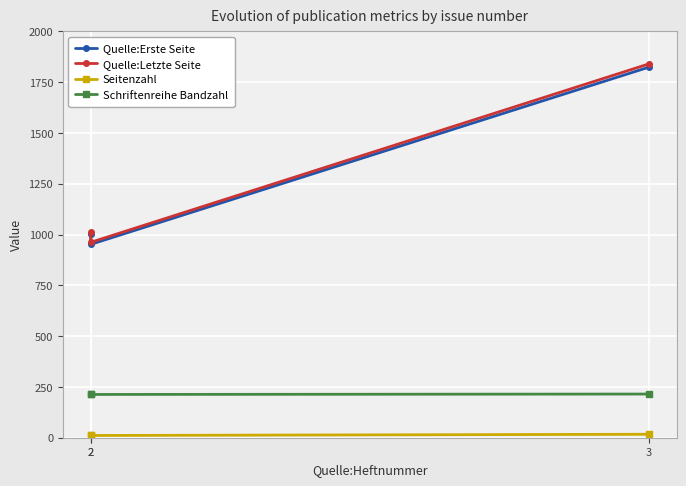

Is the value of Seitenzahl at 2 greater than the value of Quelle:Letzte Seite at 2?

No